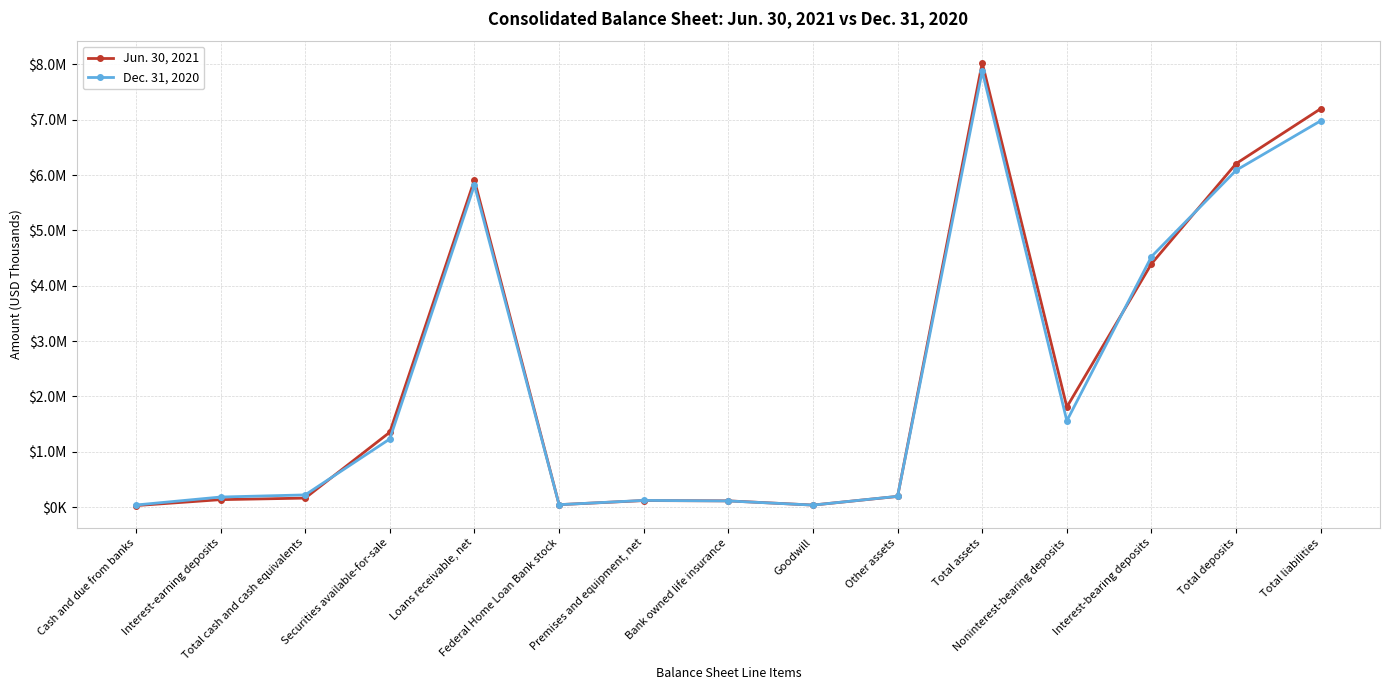

What are all the series names shown in the legend?

Jun. 30, 2021, Dec. 31, 2020